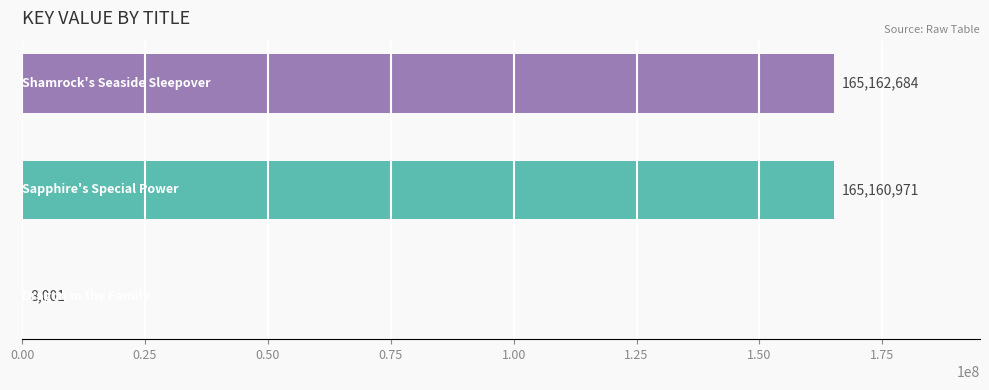

What is the greatest value displayed?

165162684